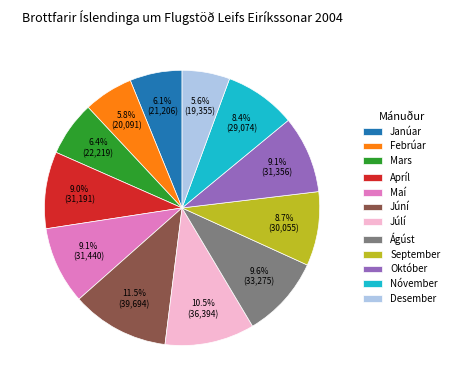

How much of the chart is everything except September?

91.3%